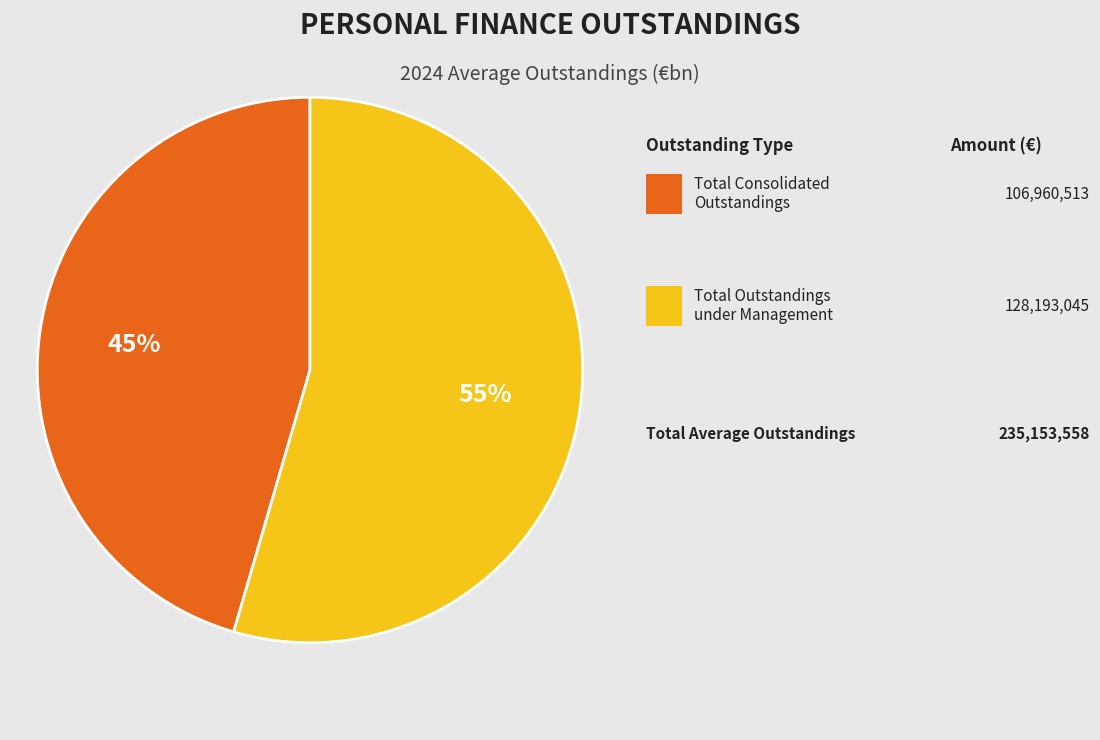

Is there any slice that represents more than half of the pie?

Yes